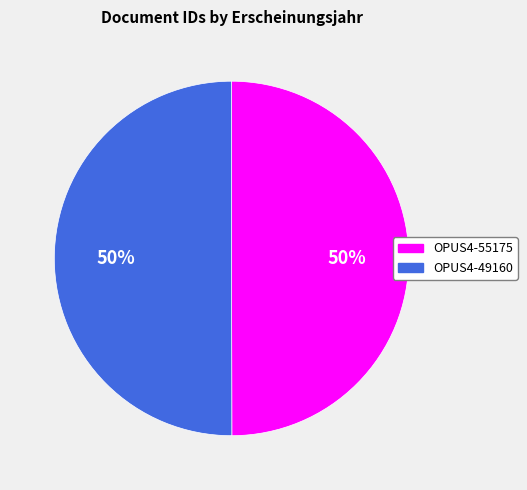

What percentage is the OPUS4-49160 slice, to the nearest percent?

50%